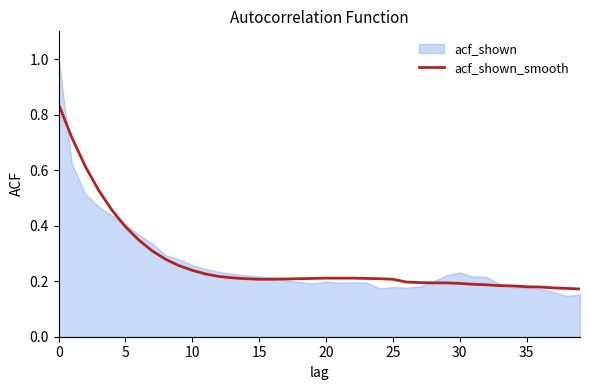

Reading left to right, list all the values displayed in this chart.

0.8	0.7	0.6	0.5	0.5	0.4	0.3	0.3	0.3	0.3	0.2	0.2	0.2	0.2	0.2	0.2	0.2	0.2	0.2	0.2	0.2	0.2	0.2	0.2	0.2	0.2	0.2	0.2	0.2	0.2	0.2	0.2	0.2	0.2	0.2	0.2	0.2	0.2	0.2	0.2